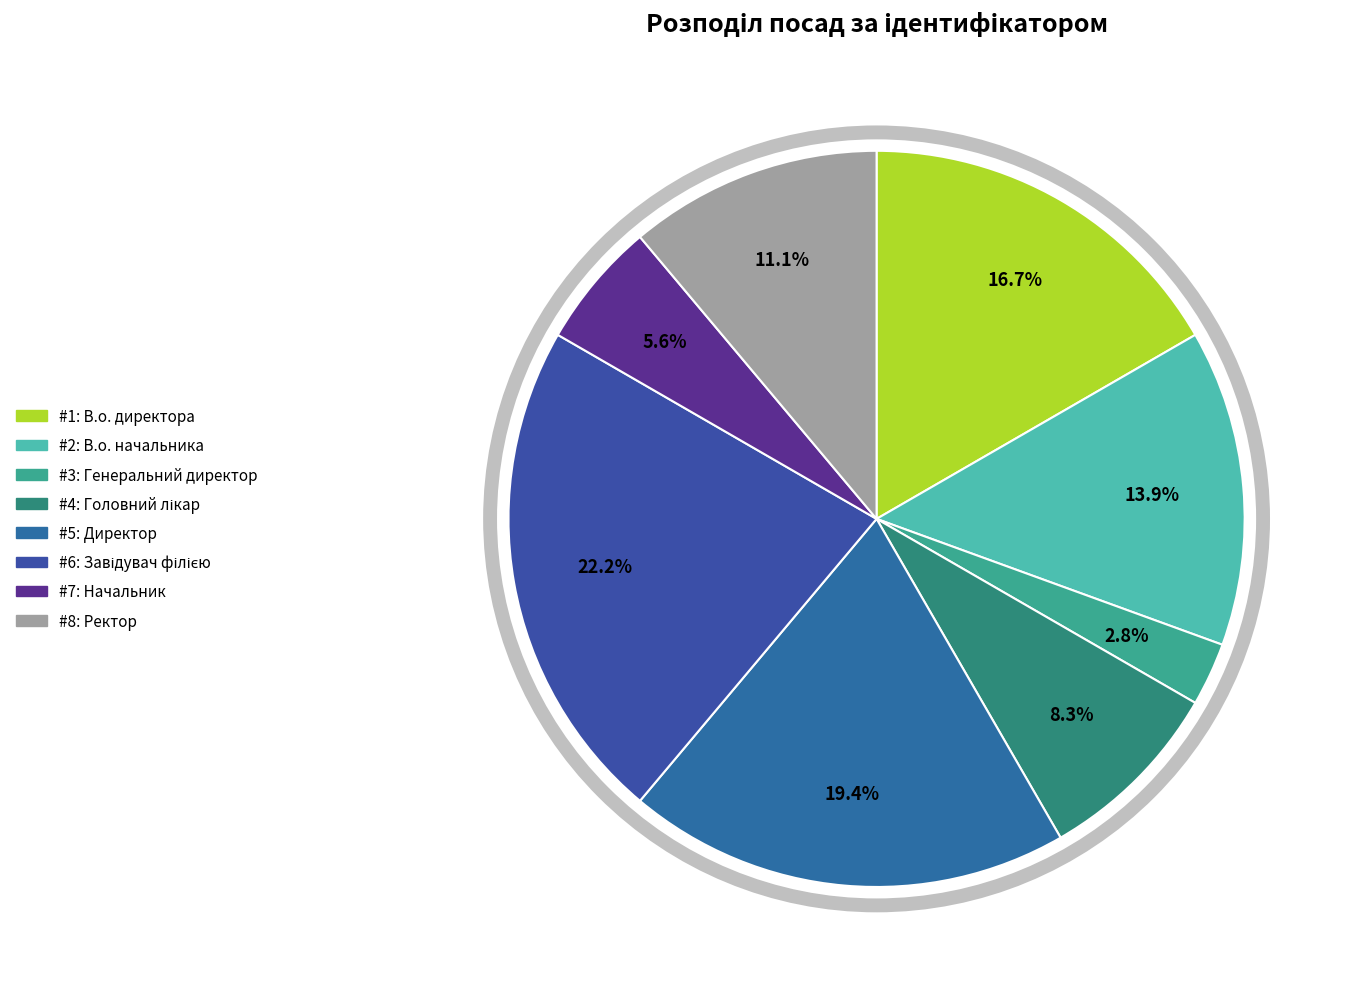

What is the largest slice in the pie chart?

Завідувач філією